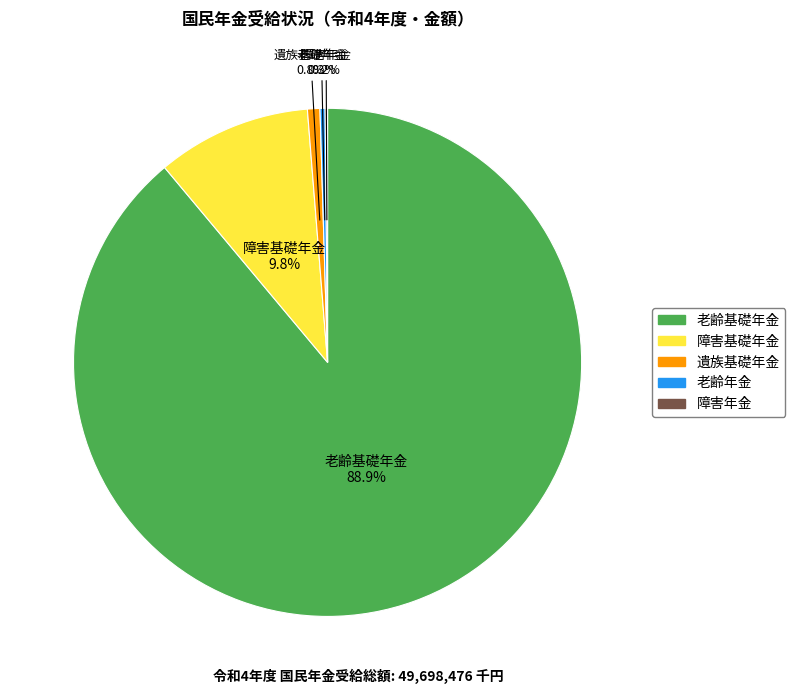

Does any single category account for the majority?

Yes